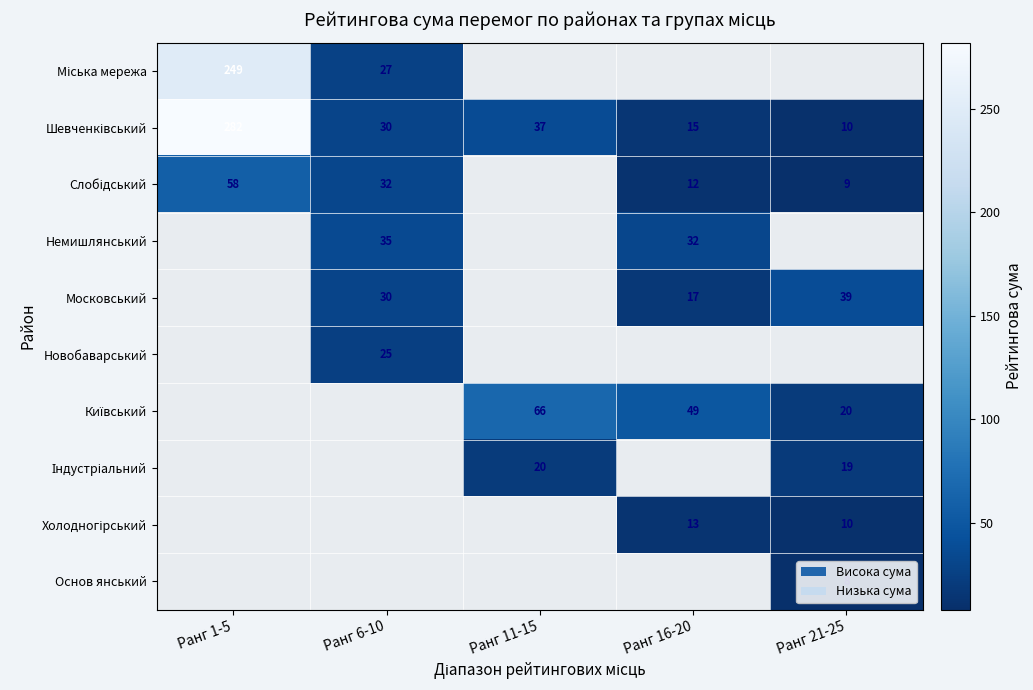

Is it true that Основ янський equals 8 at Ранг 21-25?

True